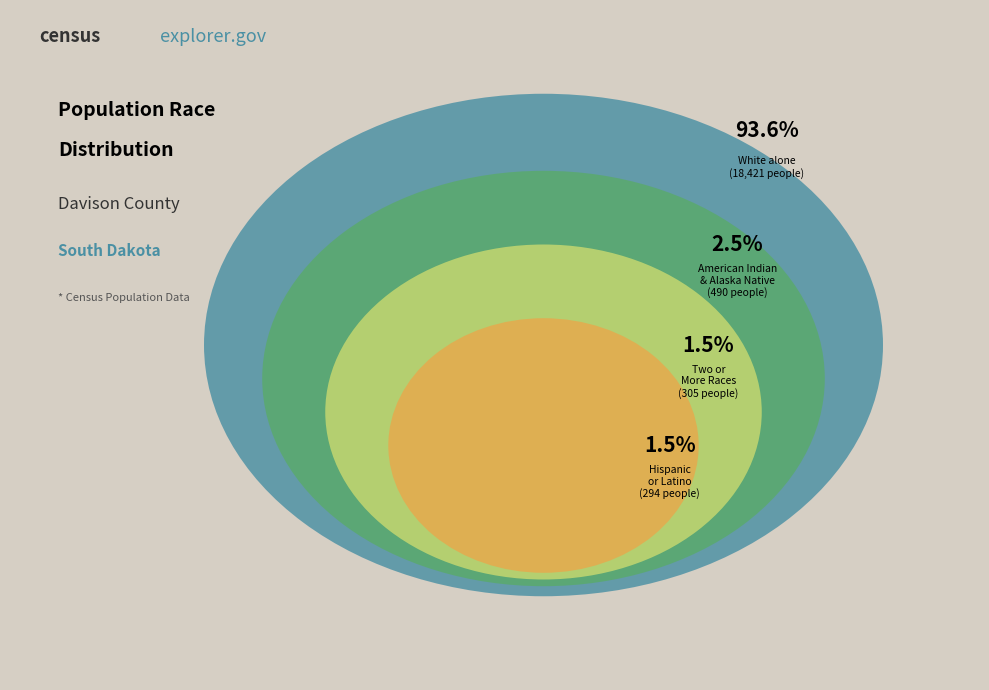

Which slice is the smallest?

Hispanic or Latino